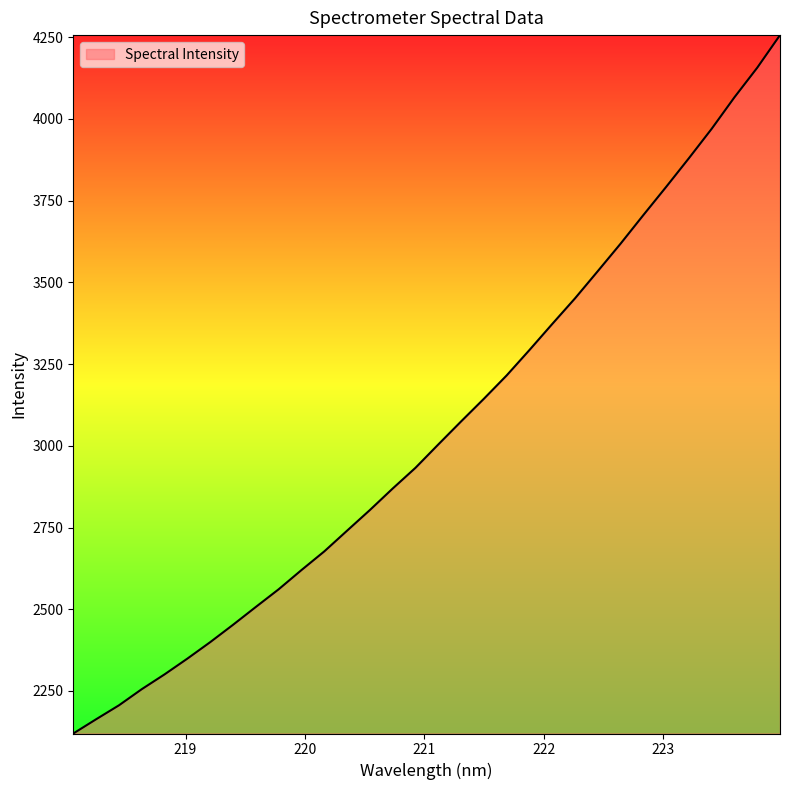

What is the minimum value shown in the chart?

2120.0